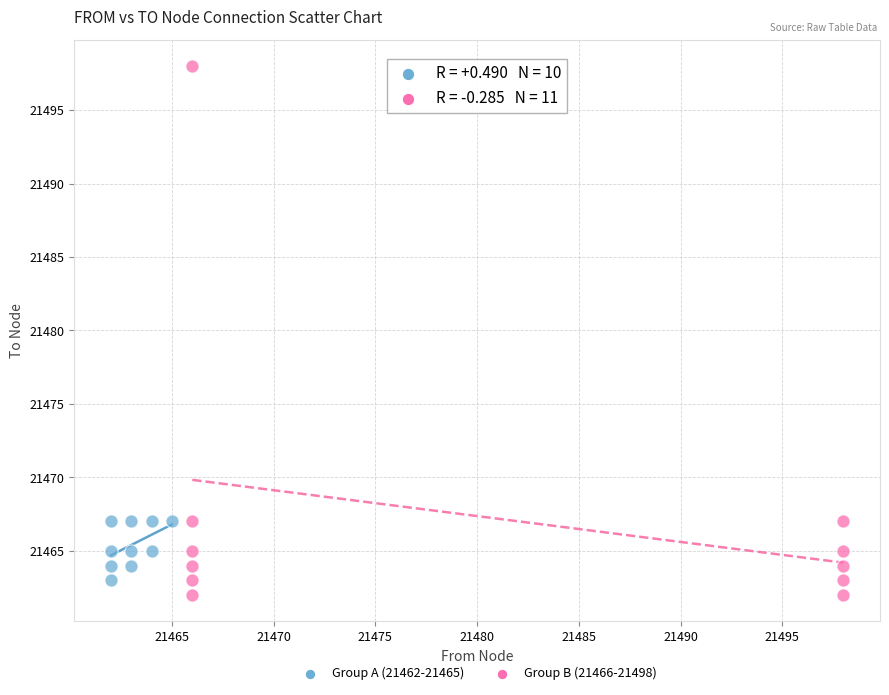

Which series contains the highest Y value?

Group B (21466-21498)